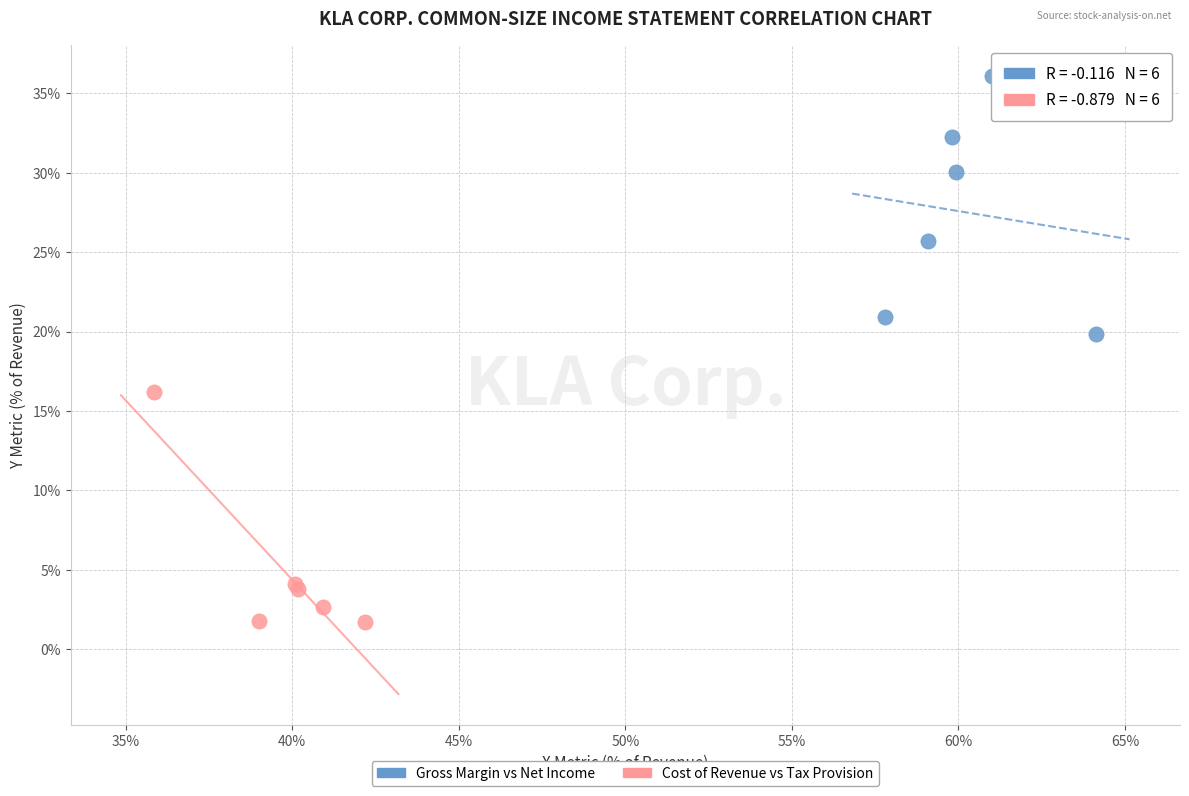

Which series contains the highest Y value?

Gross Margin vs Net Income